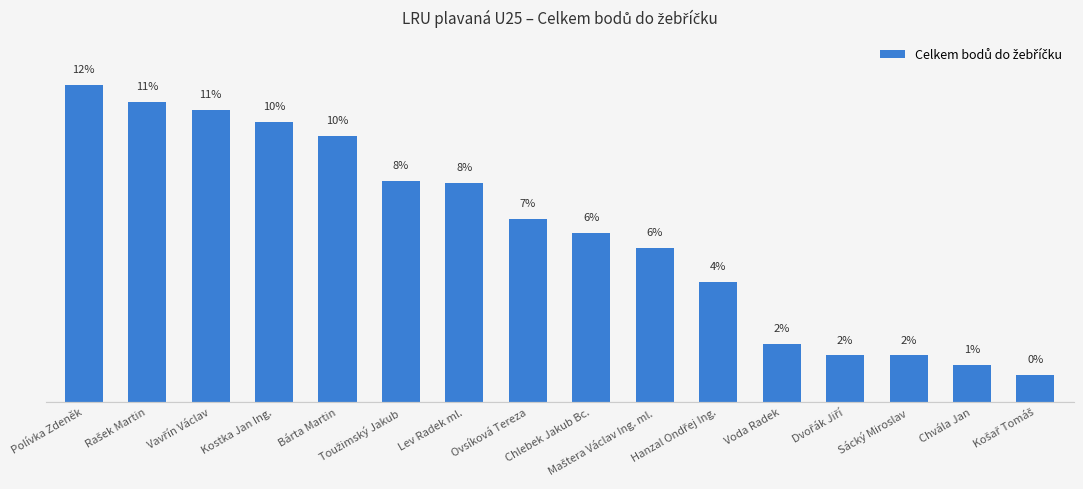

Are the bars horizontal?

No